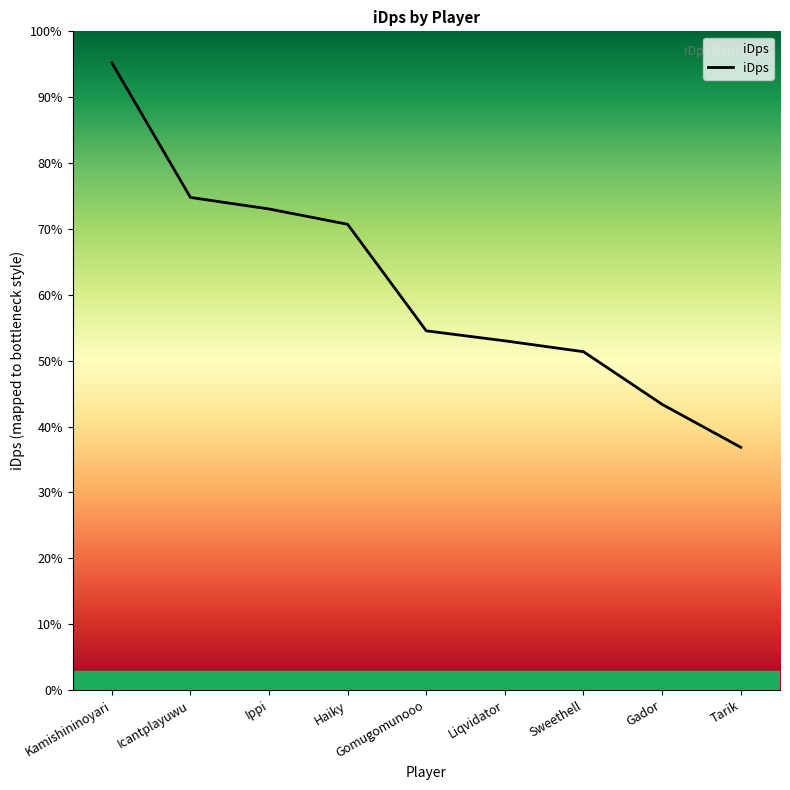

Does the chart display data point markers on the line(s)?

No